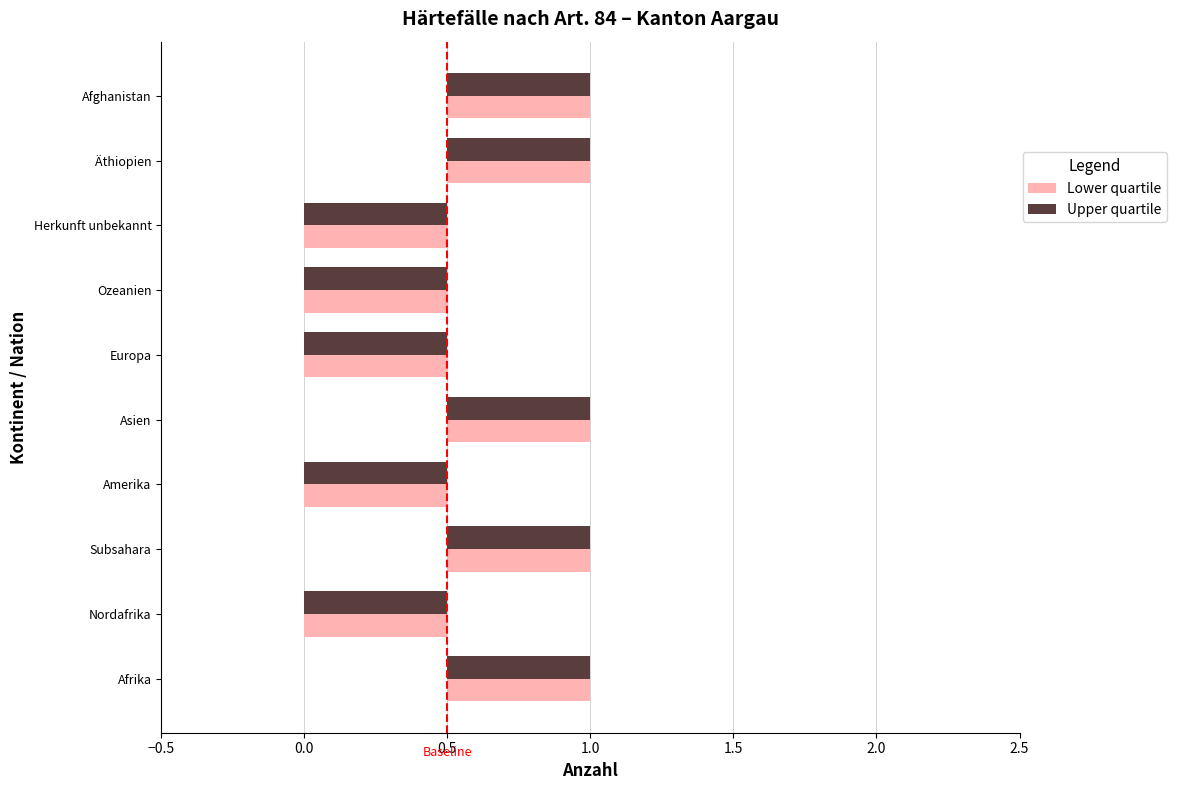

Between Herkunft unbekannt and Afghanistan, which is larger?

Afghanistan